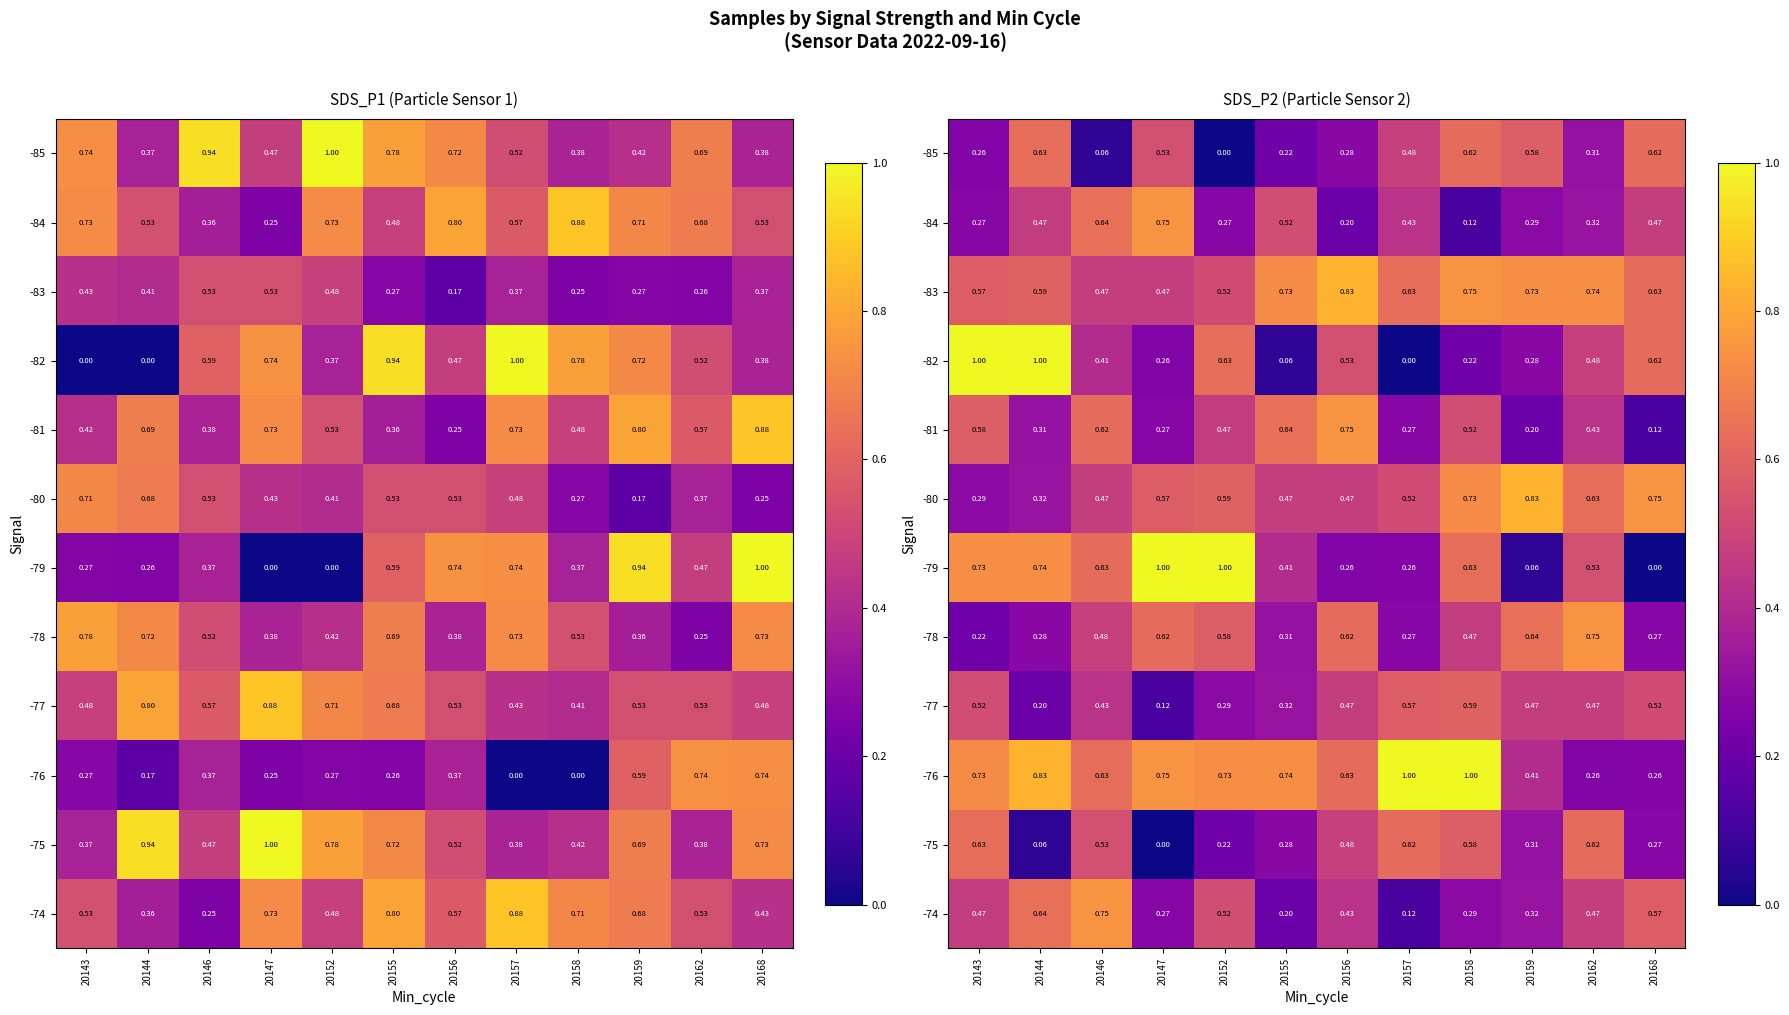

What is the minimum value for -77?

0.1